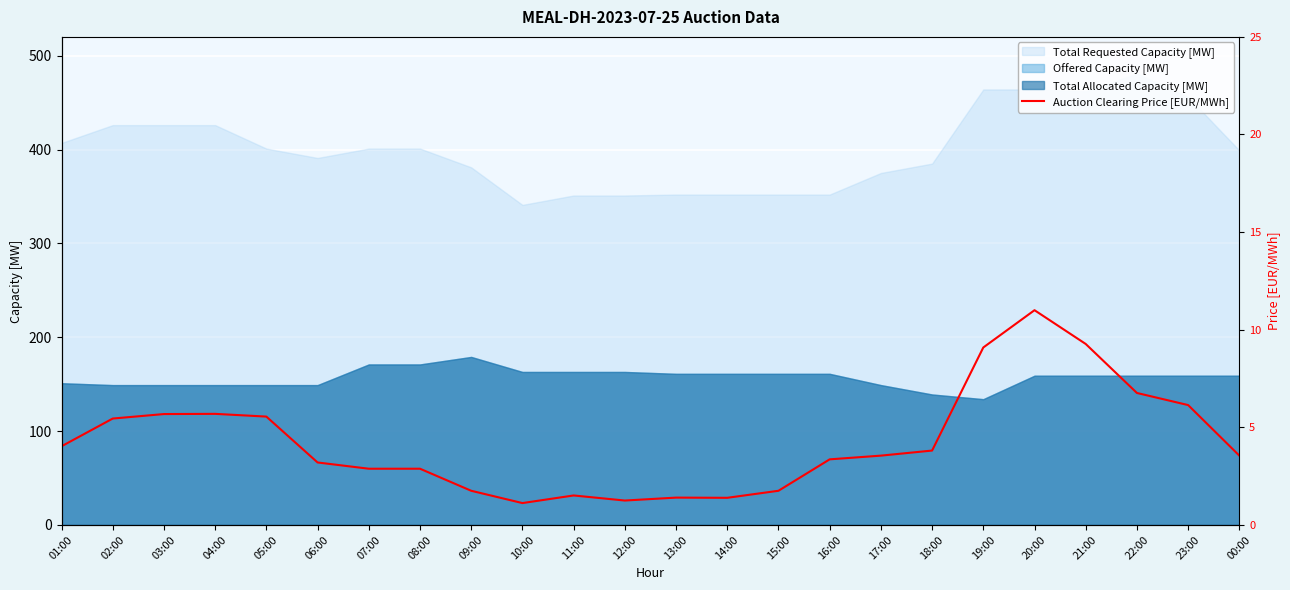

List the labels in order of value, largest first.

20:00, 21:00, 19:00, 22:00, 23:00, 04:00, 03:00, 05:00, 02:00, 01:00, 18:00, 17:00, 00:00, 16:00, 06:00, 07:00, 08:00, 09:00, 15:00, 11:00, 13:00, 14:00, 12:00, 10:00